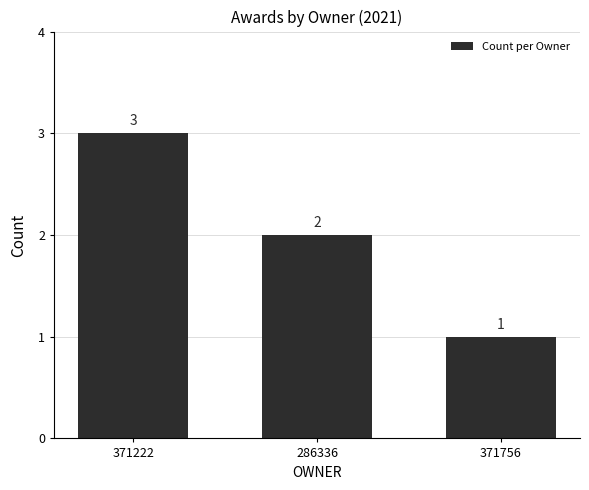

Which has a higher value, 371756 or 371222?

371222